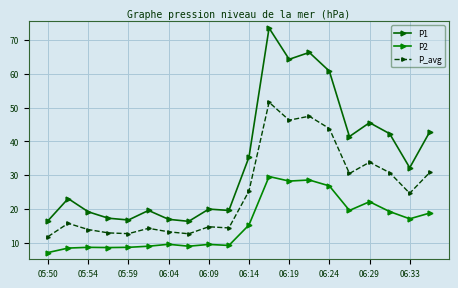

Does the chart have visible grid lines?

Yes